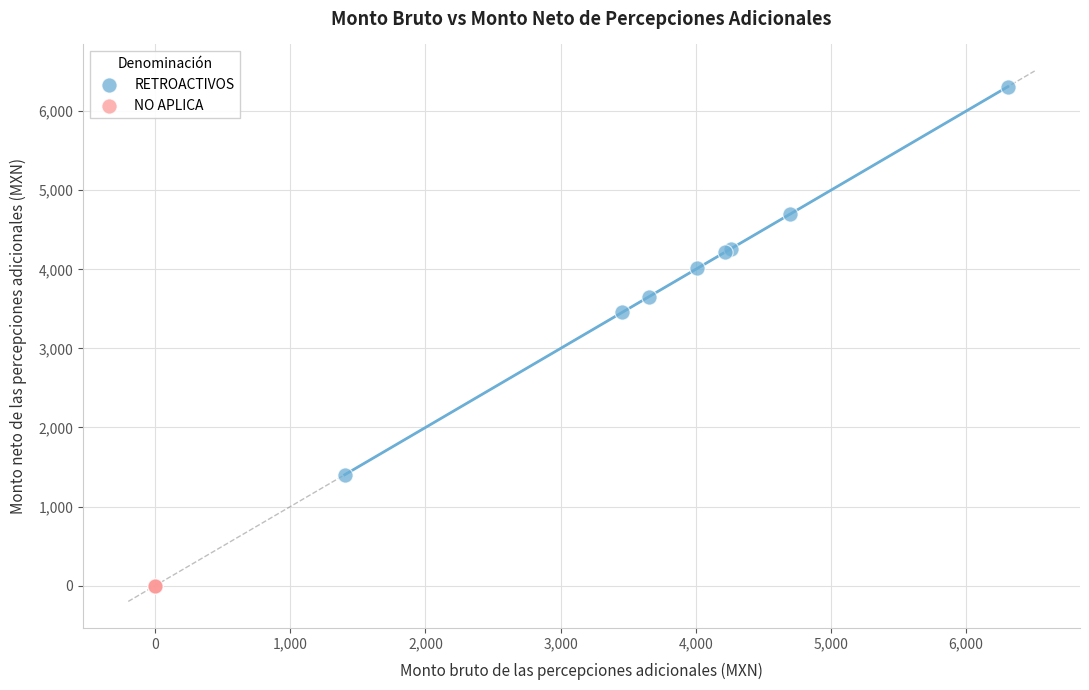

Which series reaches the maximum Y coordinate?

RETROACTIVOS